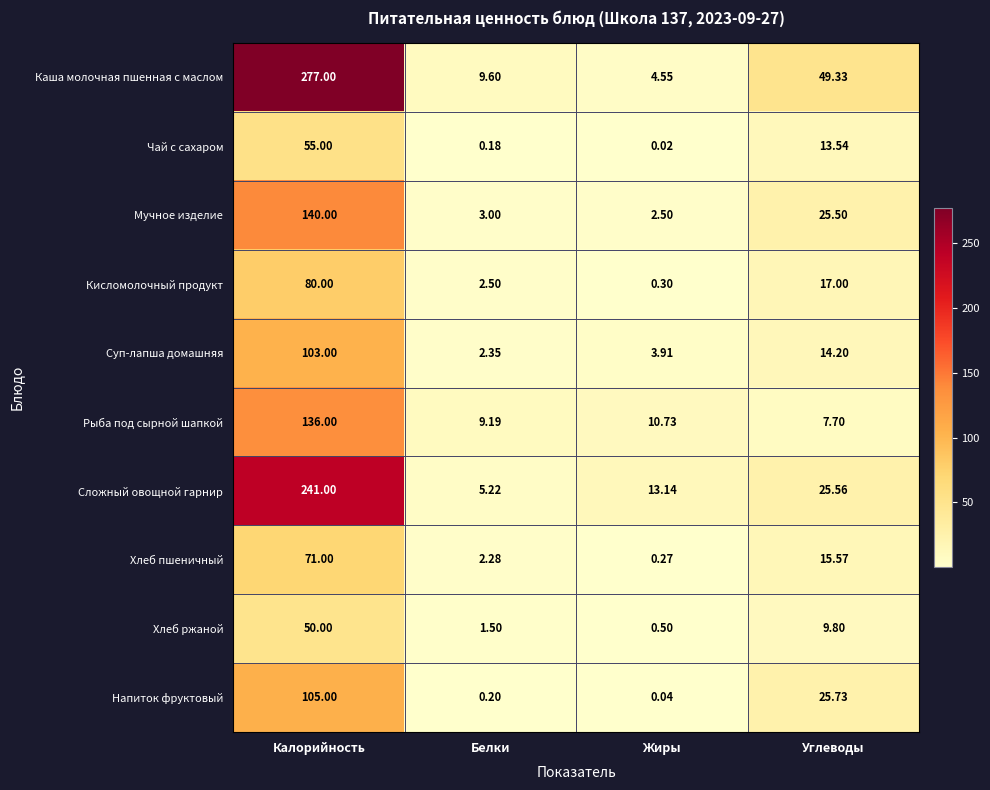

Which series has the largest range (max minus min)?

Каша молочная пшенная с маслом